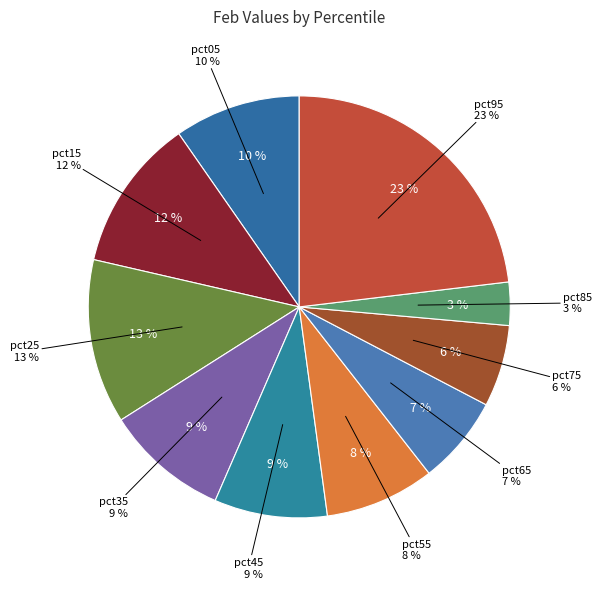

What portion of the pie excludes pct85?

96.7%